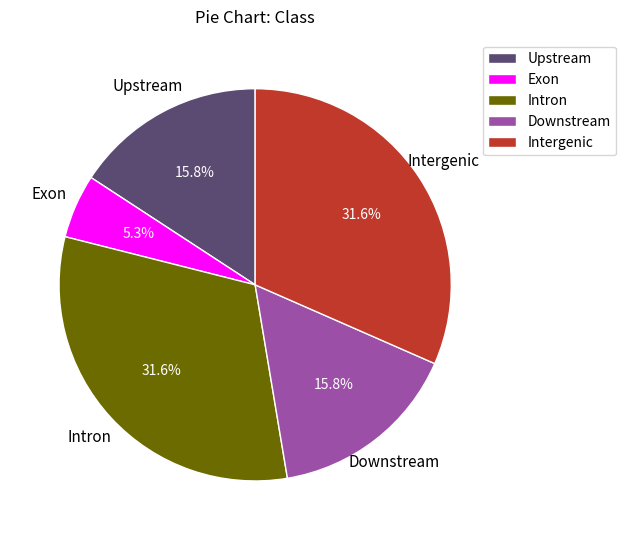

Count the number of slices in the pie.

5